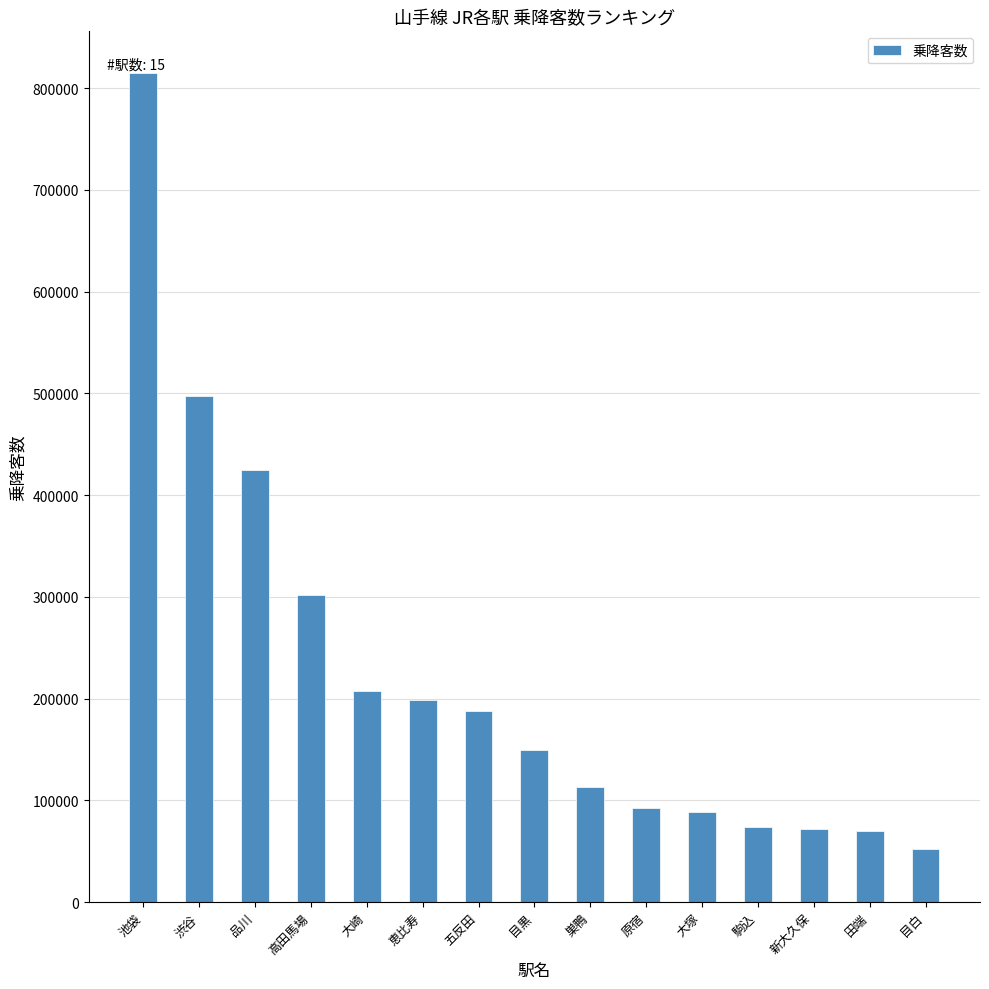

What is the ratio of the value at 恵比寿 to the value at 新大久保?

2.8